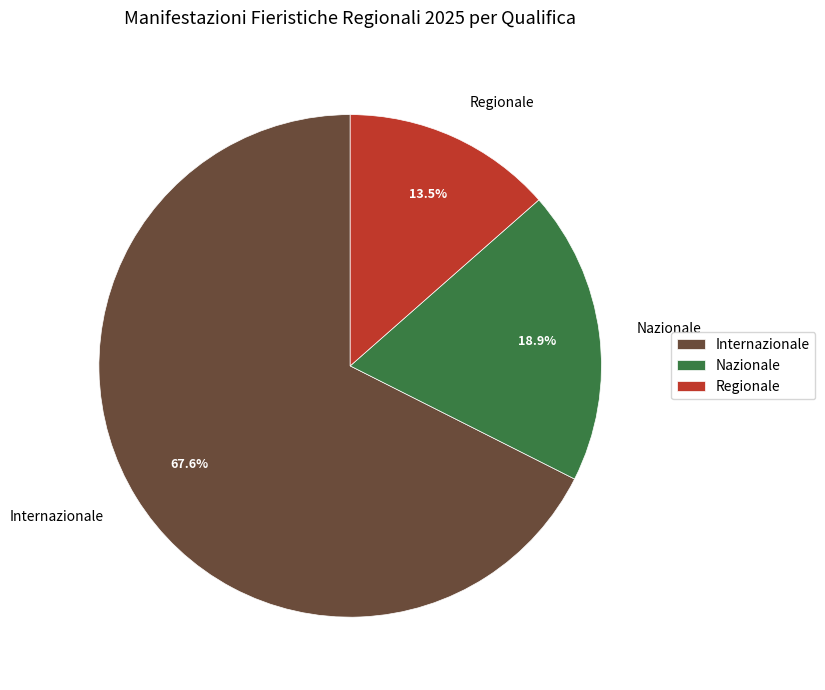

Approximately how many times larger is the value at Nazionale compared to Internazionale?

0.3